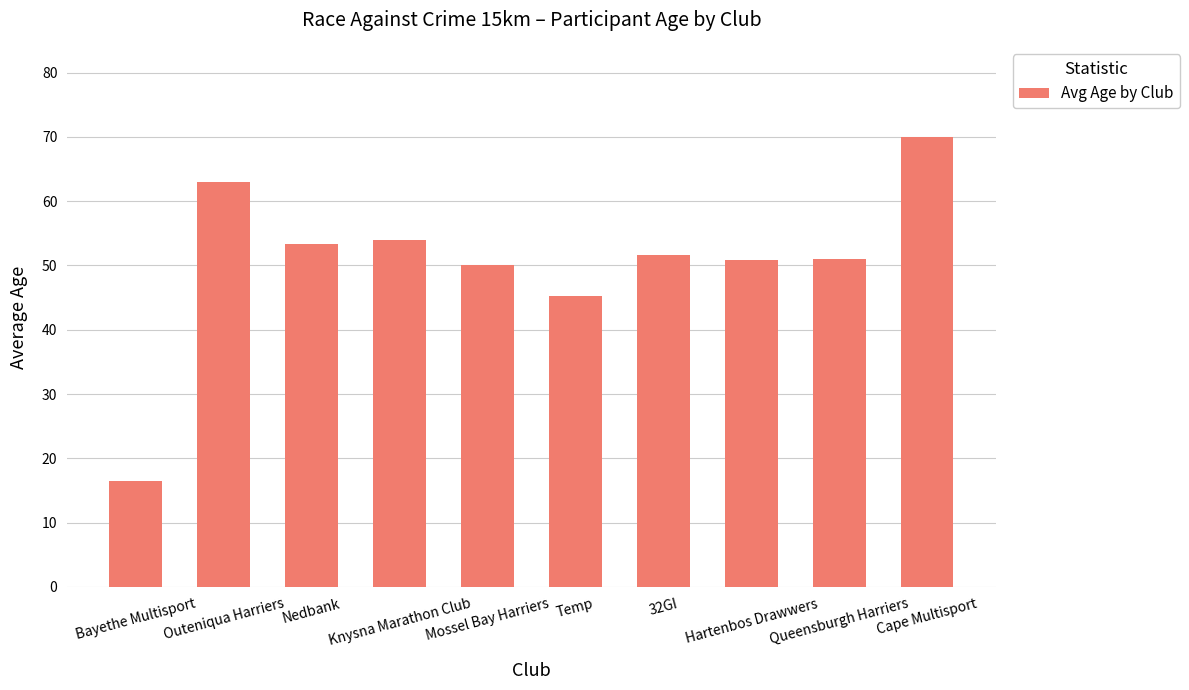

What is the difference between the values at Queensburgh Harriers and Nedbank?

2.4